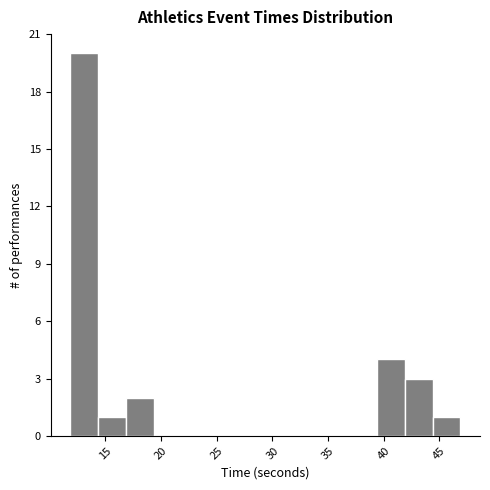

Reading left to right, transcribe this chart: for each bar, give the range it covers on the x-axis and its height. Neither the bar edges nor the heights are printed on the chart, so give them approximately, as read against the axes.

12.0 to 14.5: 20
14.5 to 17.0: 1
17.0 to 19.5: 2
19.5 to 22.0: 0
22.0 to 24.5: 0
24.5 to 27.0: 0
27.0 to 29.5: 0
29.5 to 32.0: 0
32.0 to 34.5: 0
34.5 to 37.0: 0
37.0 to 39.5: 0
39.5 to 42.0: 4
42.0 to 44.5: 3
44.5 to 47.0: 1